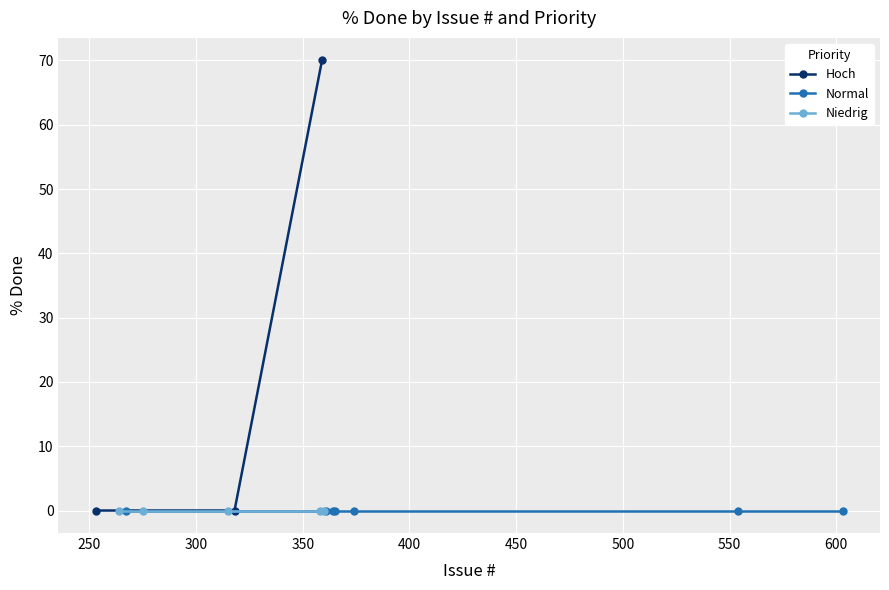

True or false: Normal and Niedrig intersect in this chart.

False